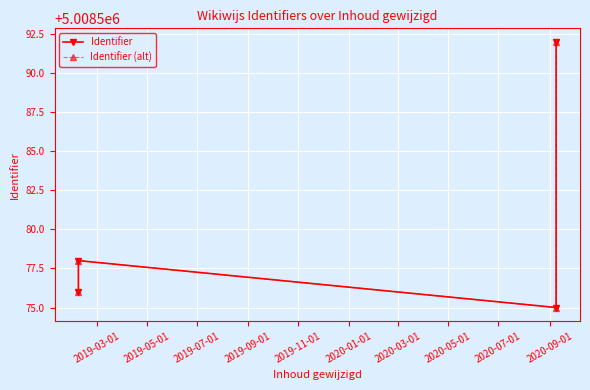

Which series has the largest range (max minus min)?

Identifier